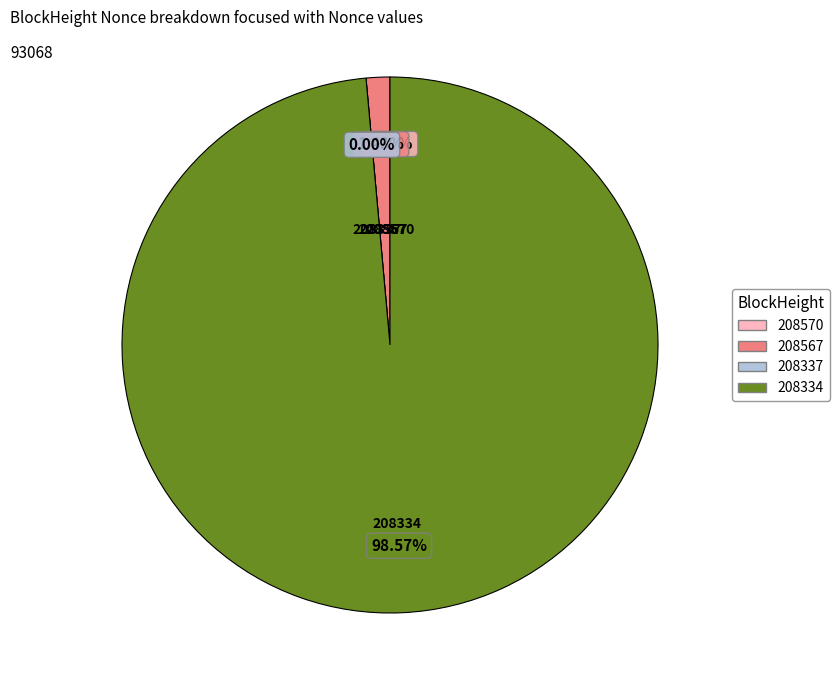

Is there a majority slice in this chart?

Yes